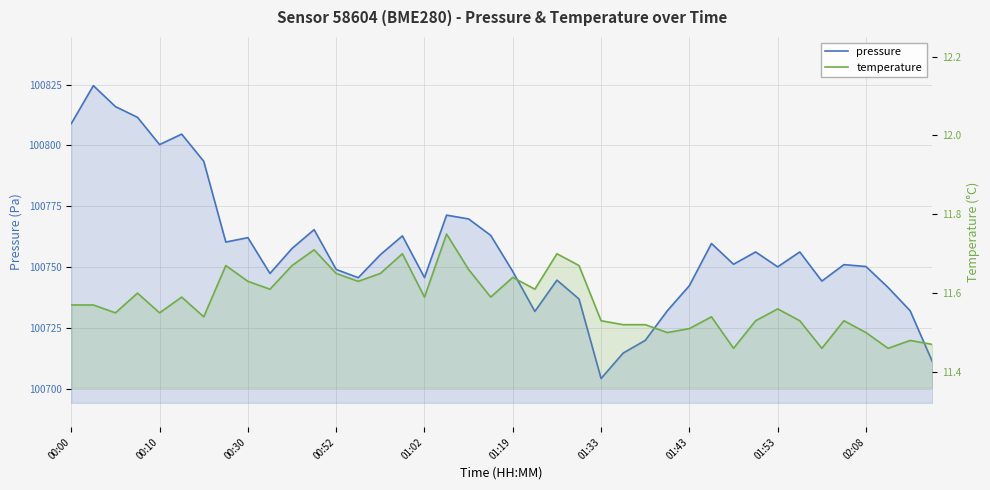

Between 01:02 and 13, which series saw the biggest shift?

pressure